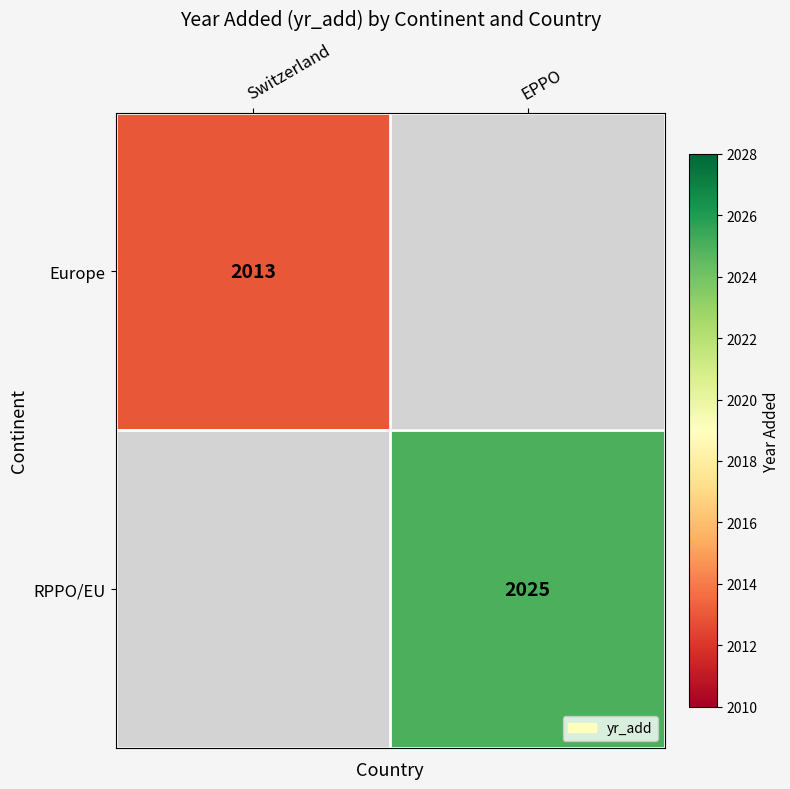

The value of RPPO/EU at EPPO is 2025. True or false?

True